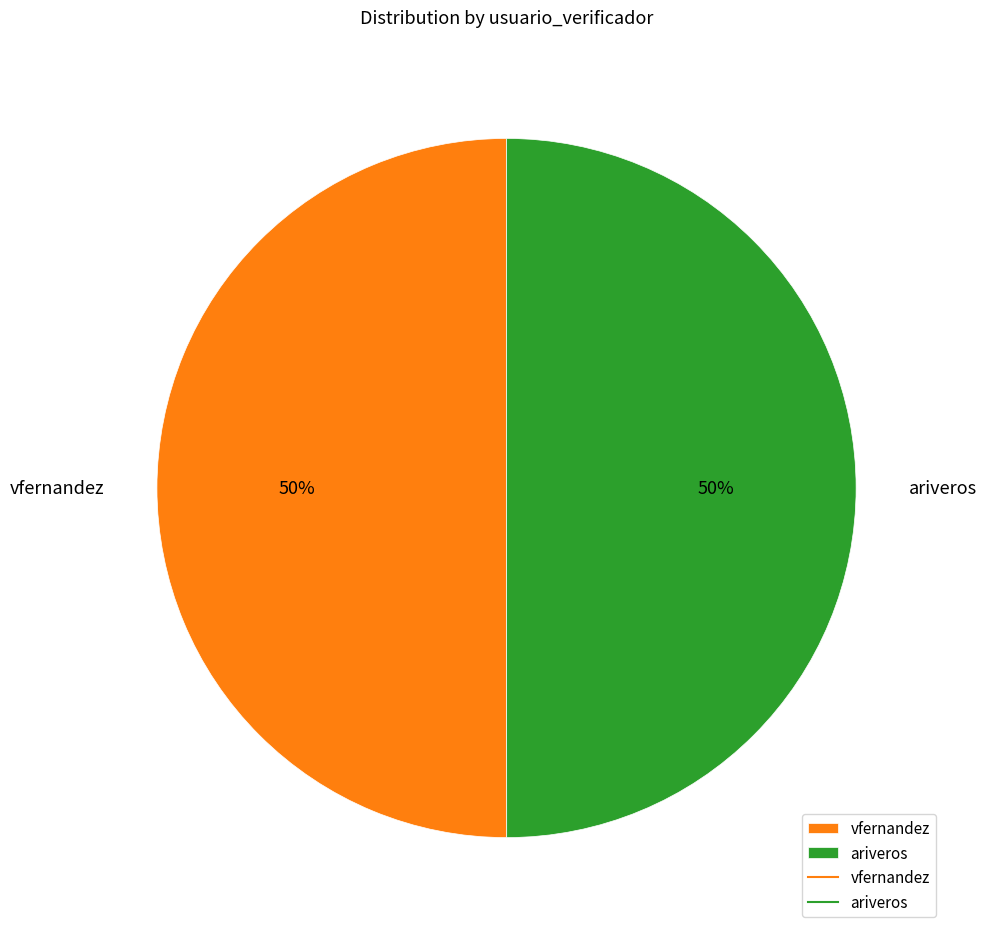

True or false: vfernandez accounts for 50% of the total.

True